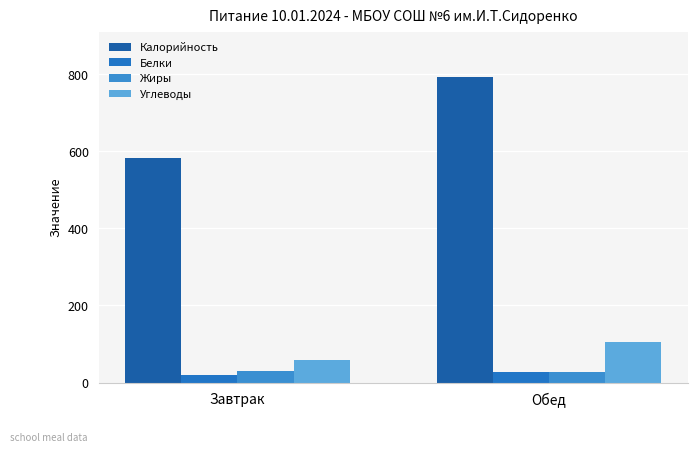

Reading left to right, transcribe all the data shown in this chart.

Калорийность: Завтрак=582.4	Обед=792.1
Белки: Завтрак=19.0	Обед=27.6
Жиры: Завтрак=29.3	Обед=28.0
Углеводы: Завтрак=59.5	Обед=105.3